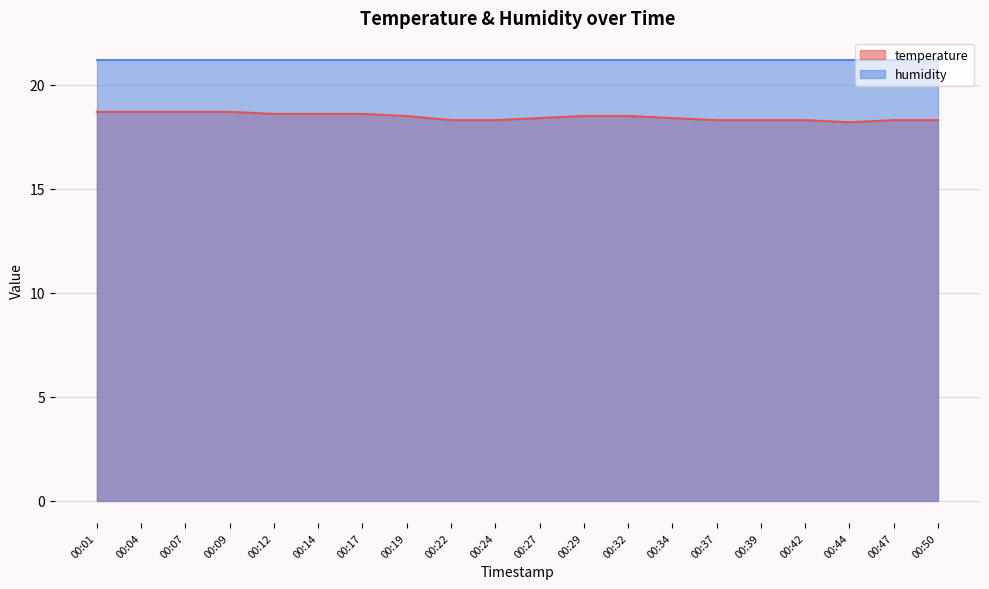

How many data points does each series have?

20